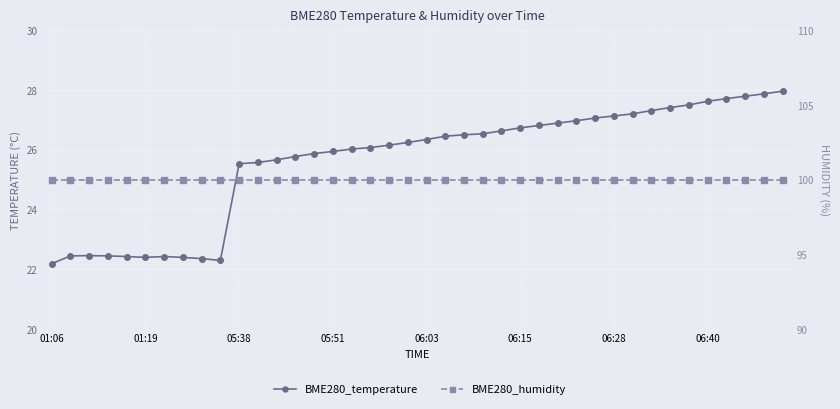

What is the total value across all series at 22?

126.5